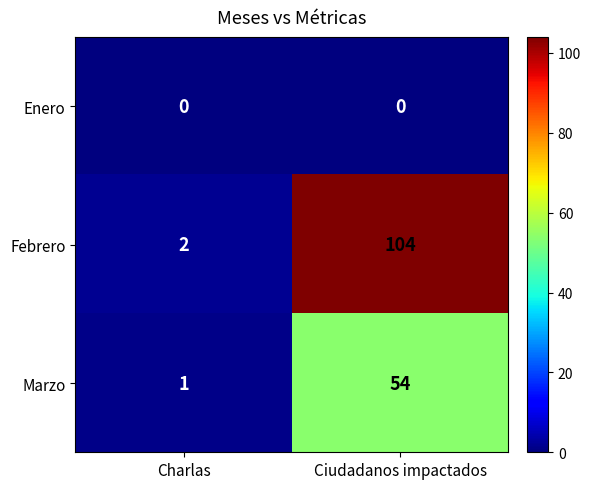

What is the spread (max minus min) of values at Ciudadanos impactados?

104